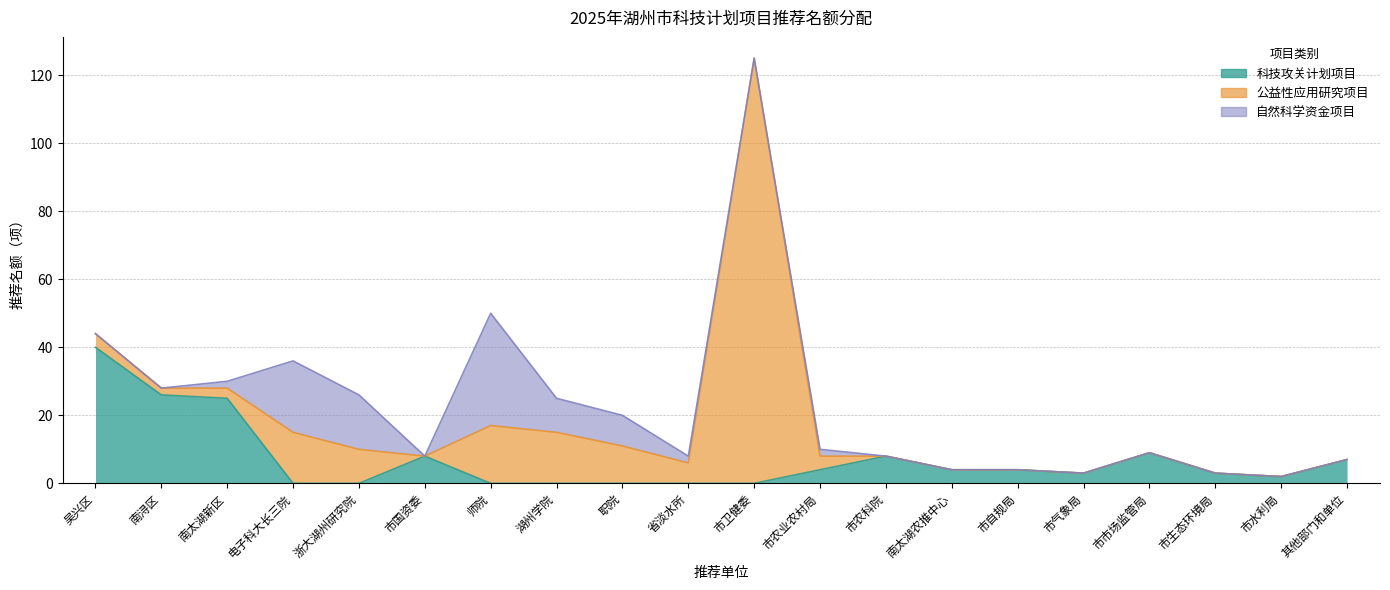

Rank the series by their maximum value, from highest to lowest.

公益性应用研究项目, 科技攻关计划项目, 自然科学资金项目